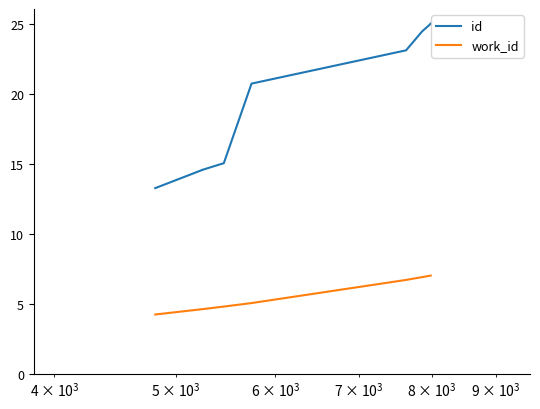

How many series are shown in this chart?

2